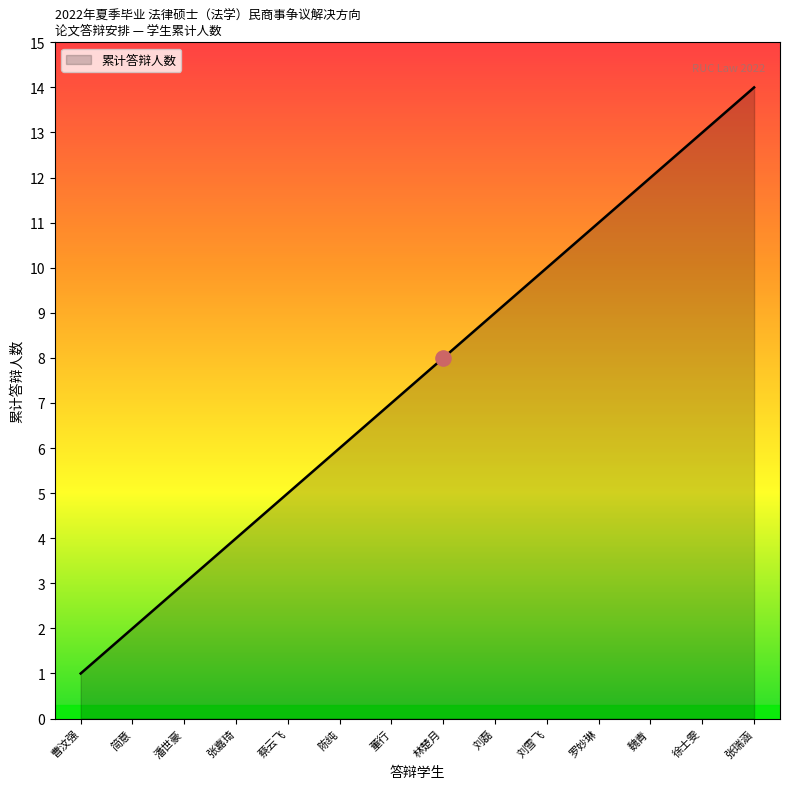

What is the change in value from 罗妙琳 to 徐士雯?

+2